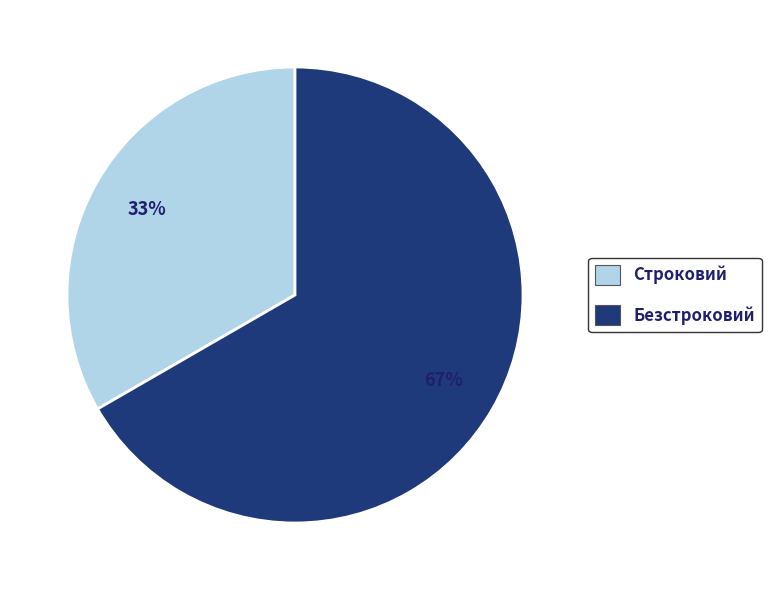

Is Безстроковий the majority of the pie?

Yes